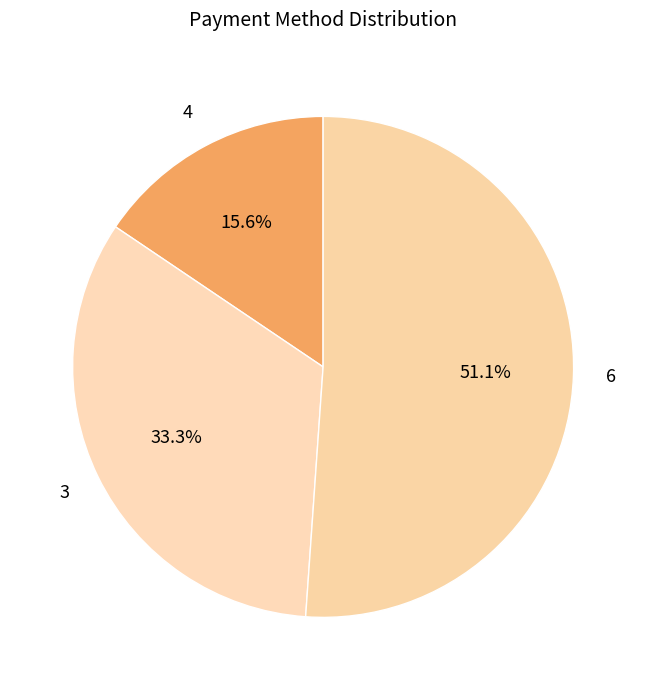

Is there any slice that represents more than half of the pie?

Yes